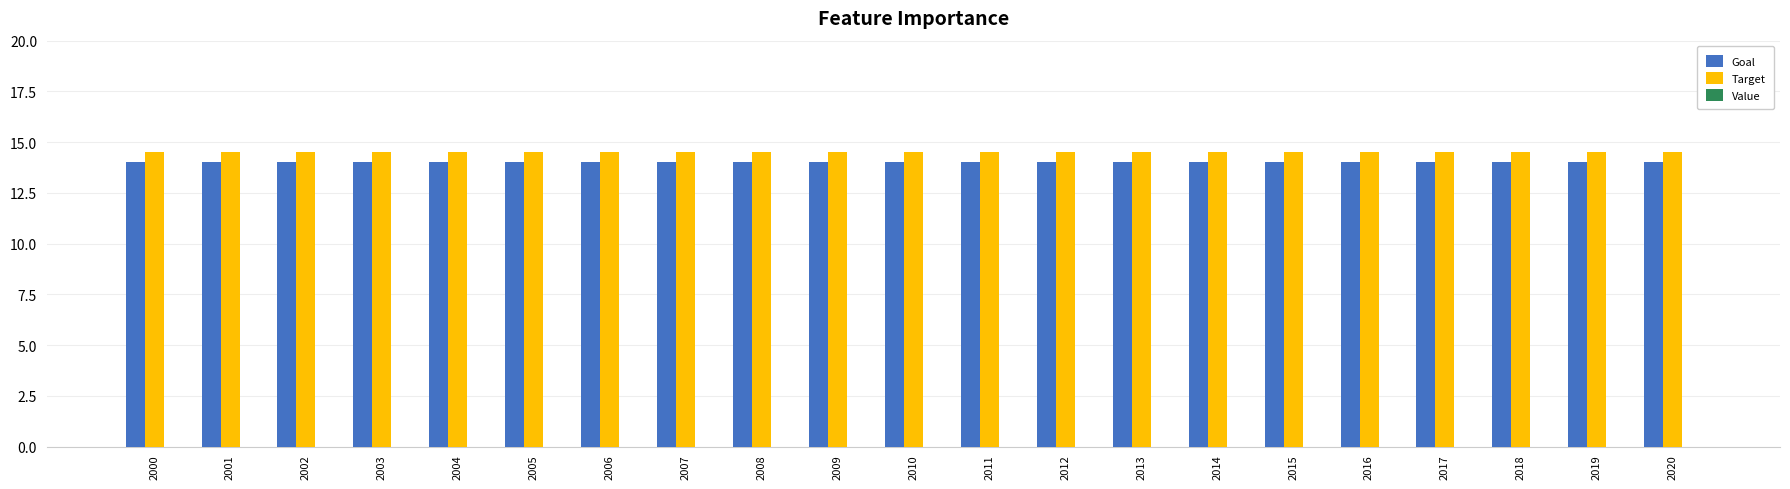

Count the number of data series in this chart.

2